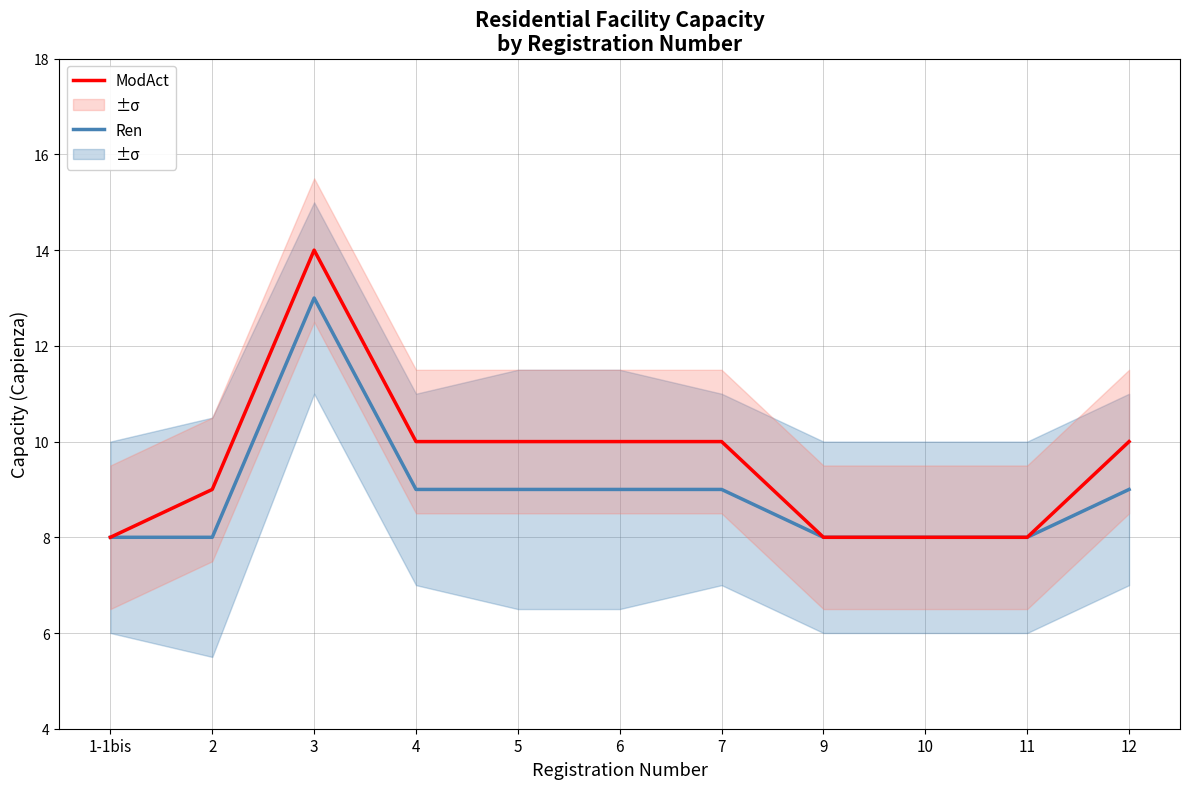

True or false: Ren has more than 2 interior local peaks.

False